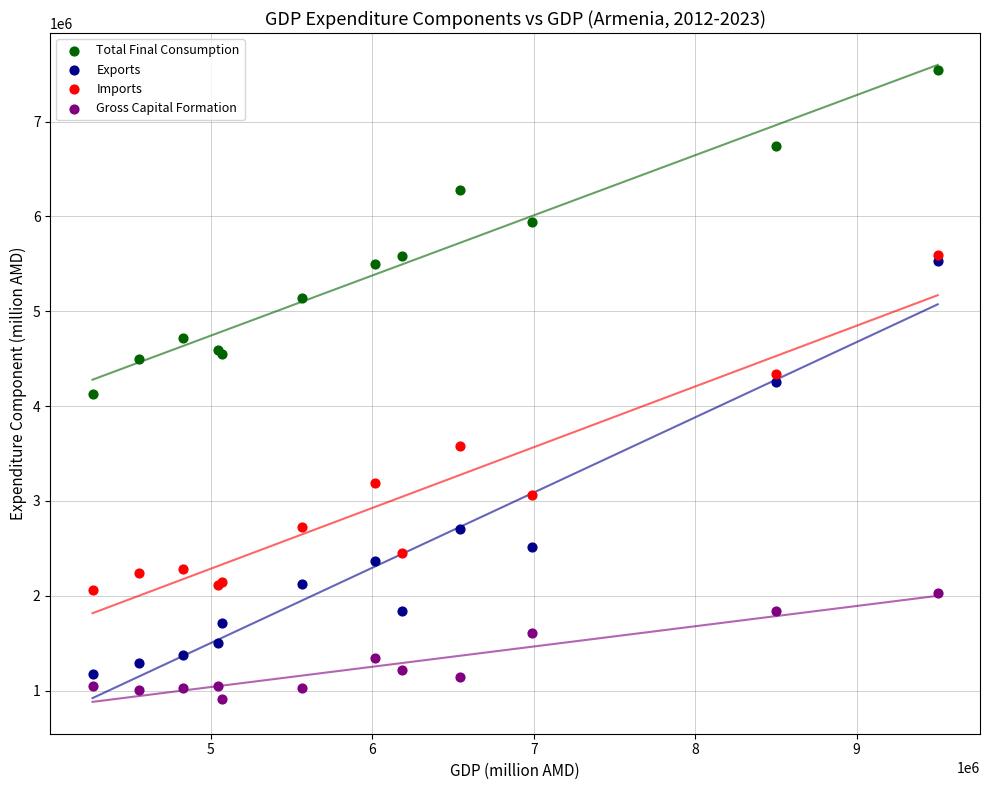

Which series reaches the minimum Y coordinate?

Gross Capital Formation